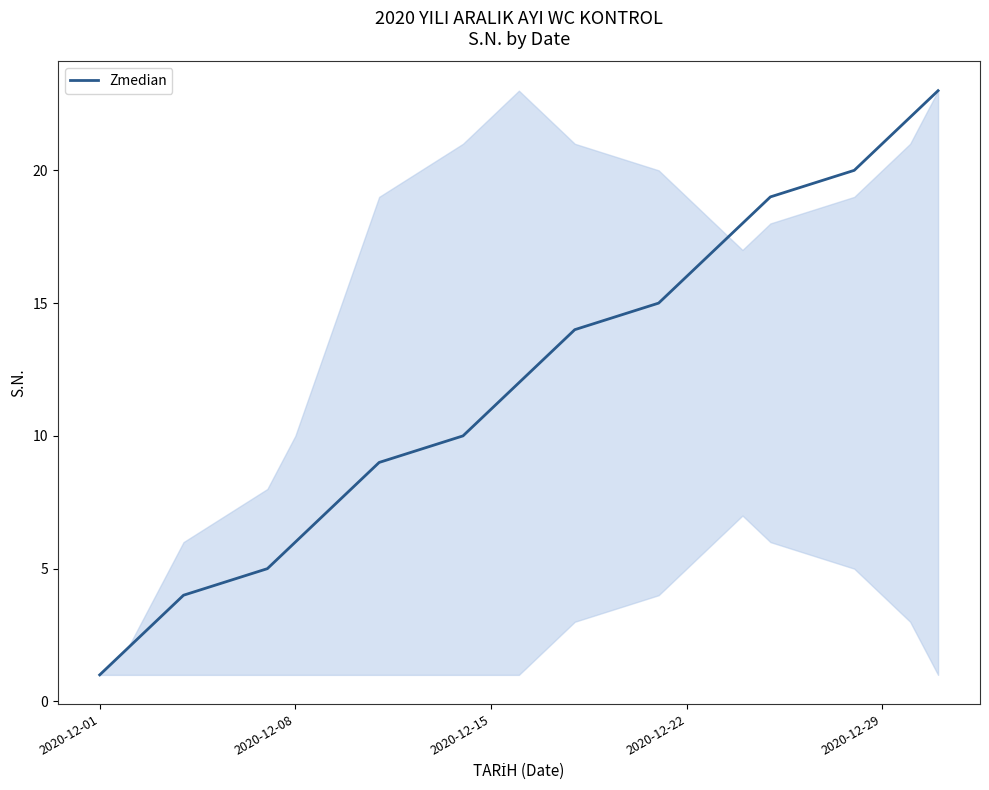

Count the number of data series in this chart.

1